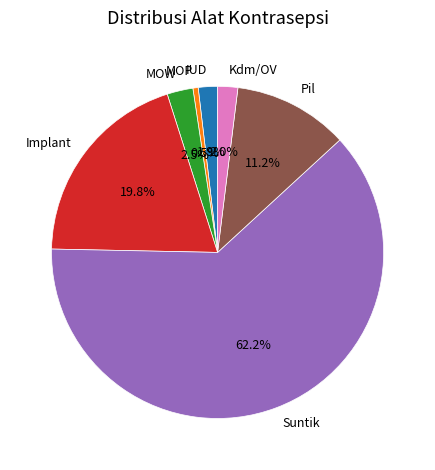

Does Suntik account for over 50% of the chart?

Yes